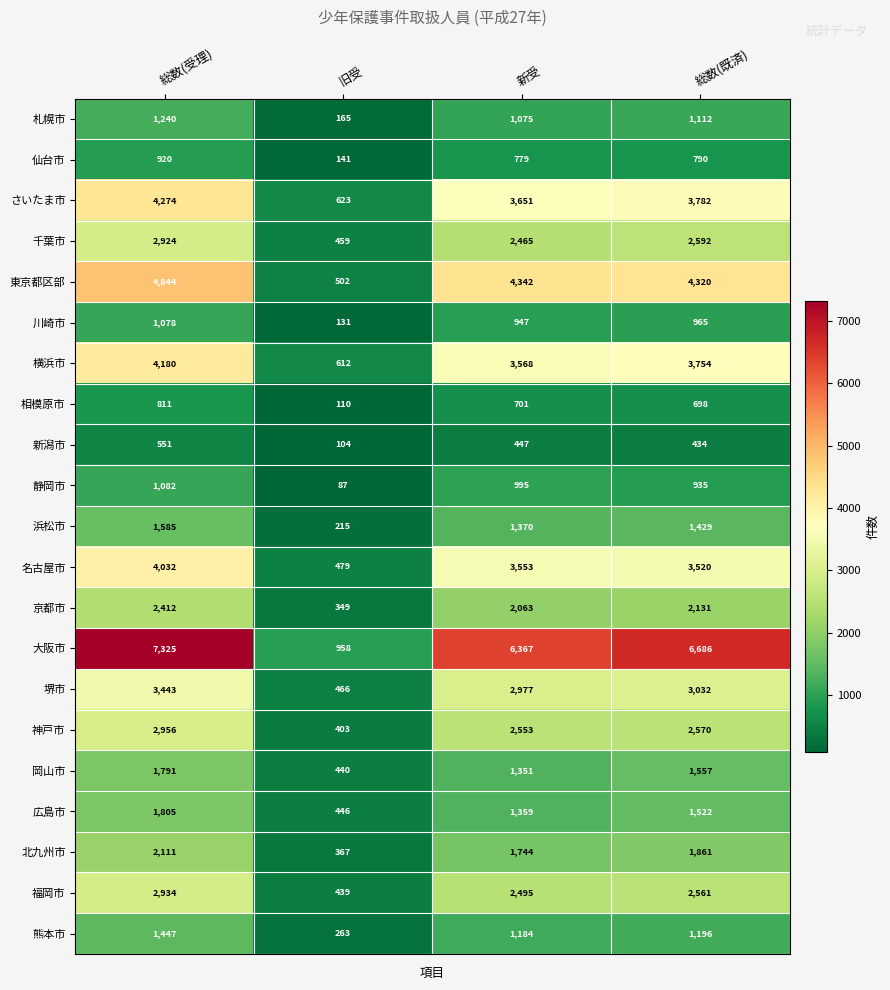

What is the difference between the 京都市 values at 旧受 and 総数(既済)?

1782